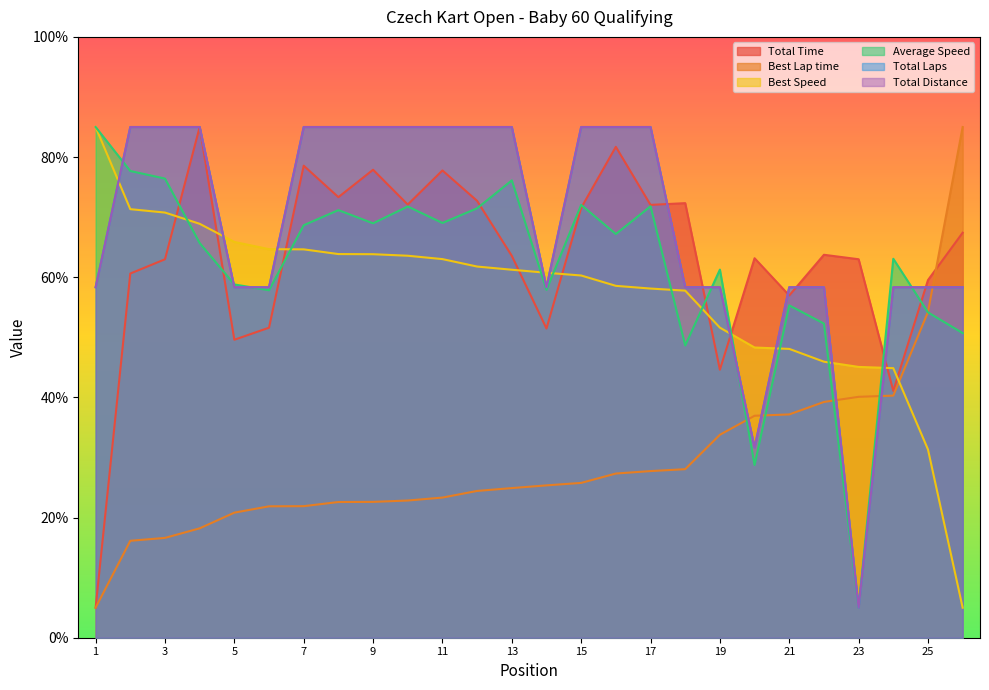

How many intersections are there between Average Speed and Total Time?

9